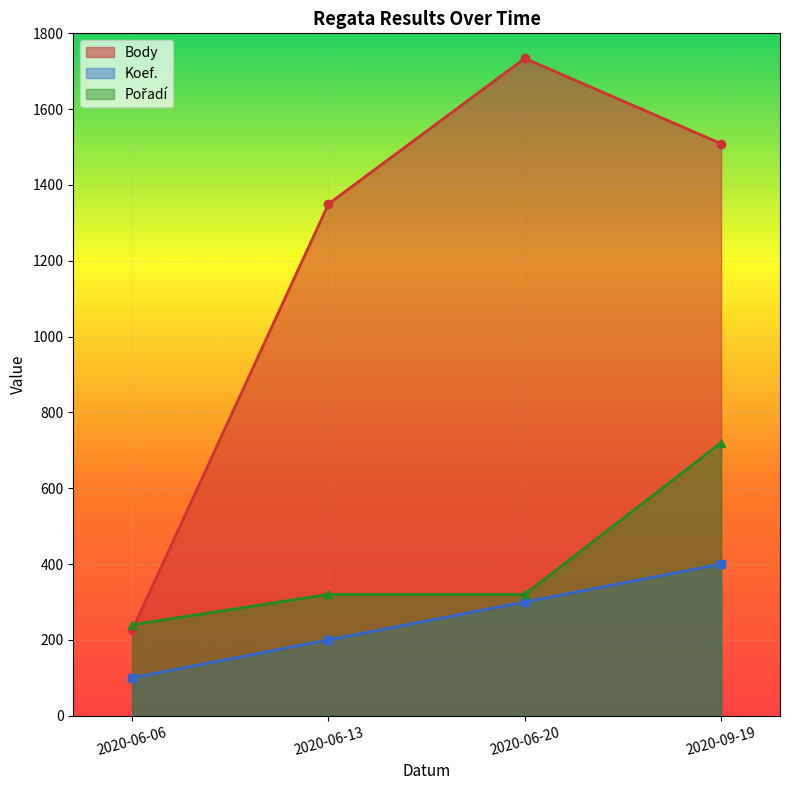

Which category has the highest value in the Pořadí series?

2020-09-19